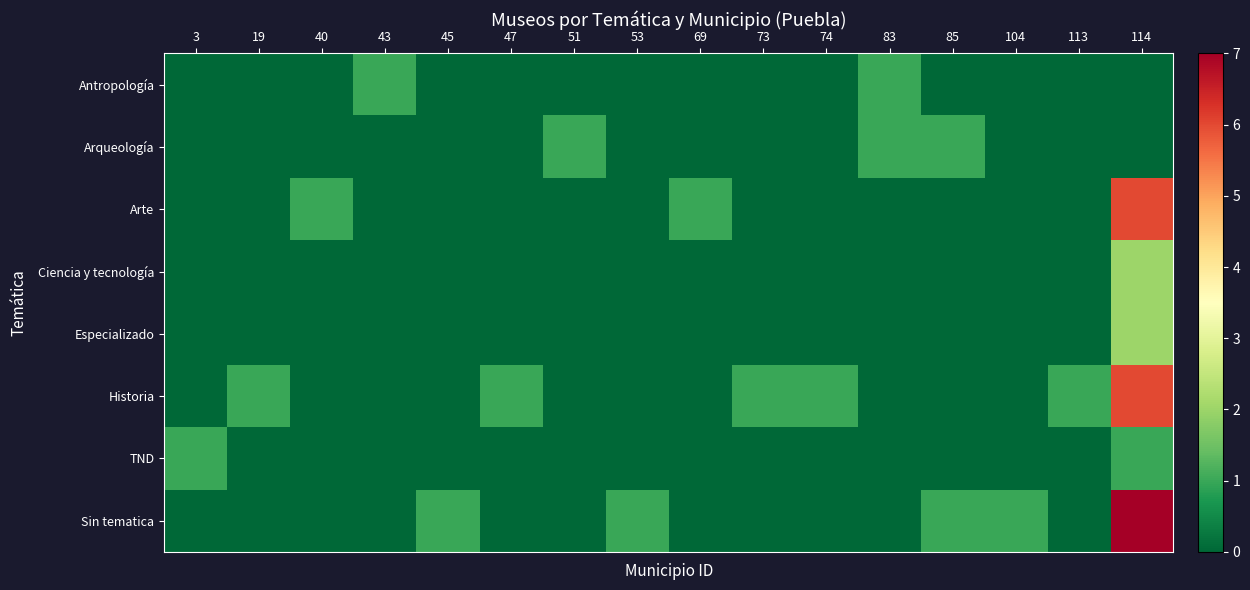

What is the total value across all series at 53?

1